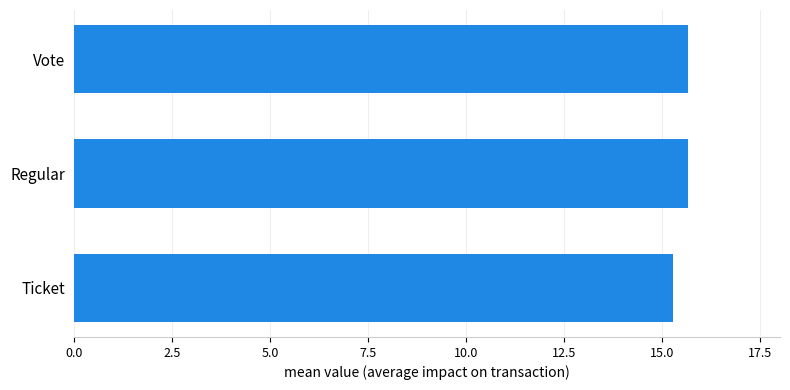

Reading bottom to top, extract all data points from this chart.

Ticket=15.3	Regular=15.7	Vote=15.7